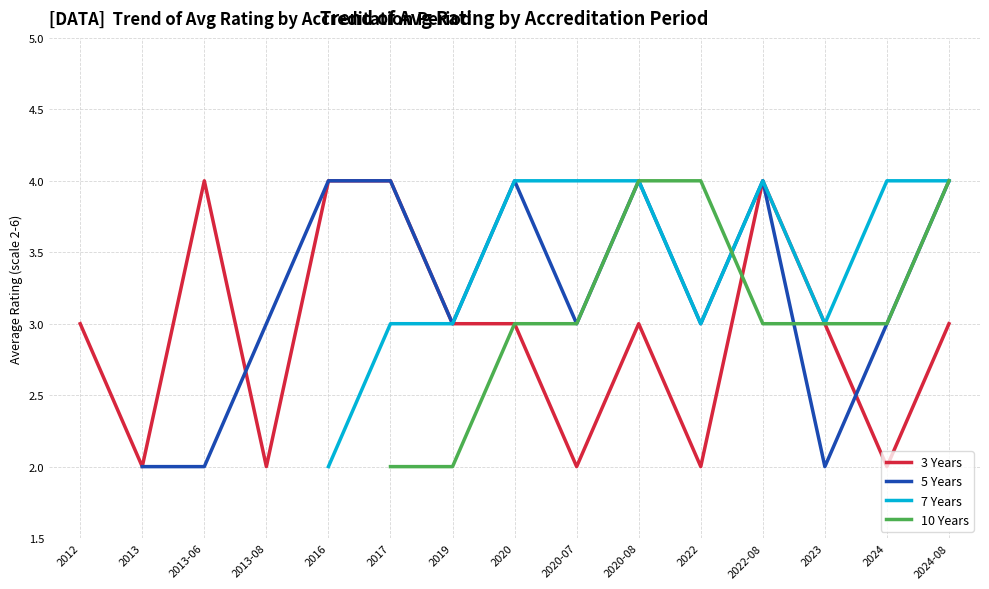

Which category has the lowest value across all series?

2013